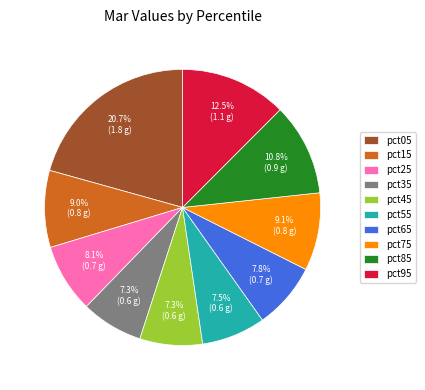

Is it true that pct75 is 1% of the pie?

False